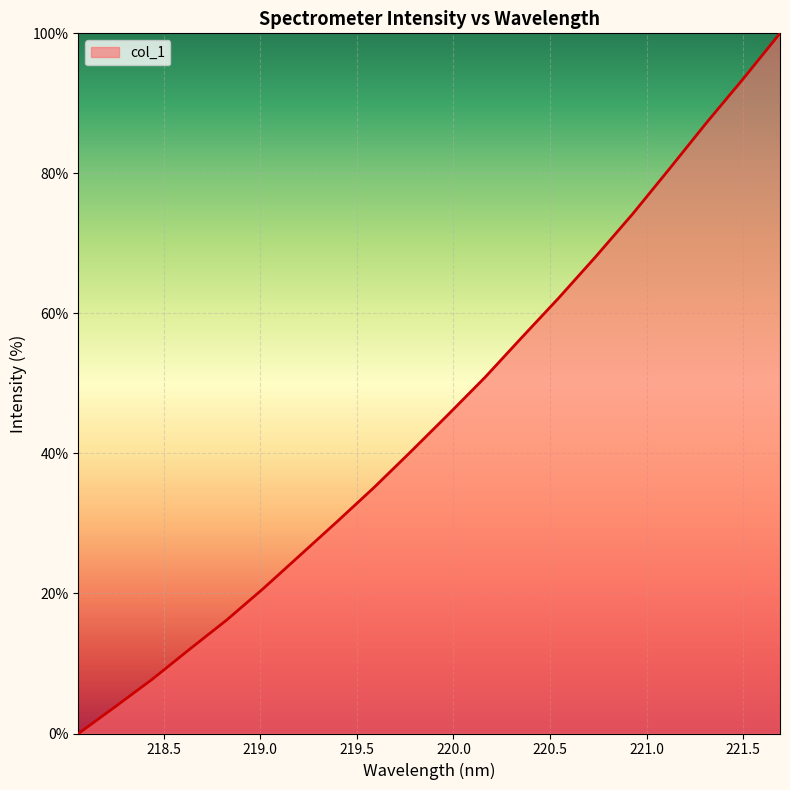

What is the difference between the second highest and minimum values?

93.5